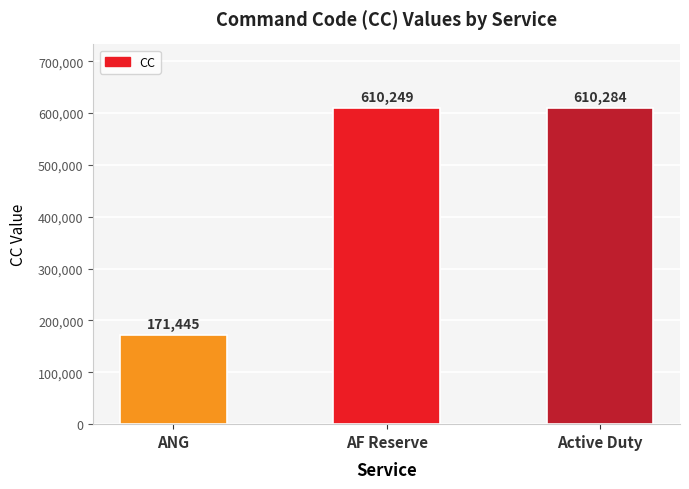

At which label is the value closest to 390864?

AF Reserve